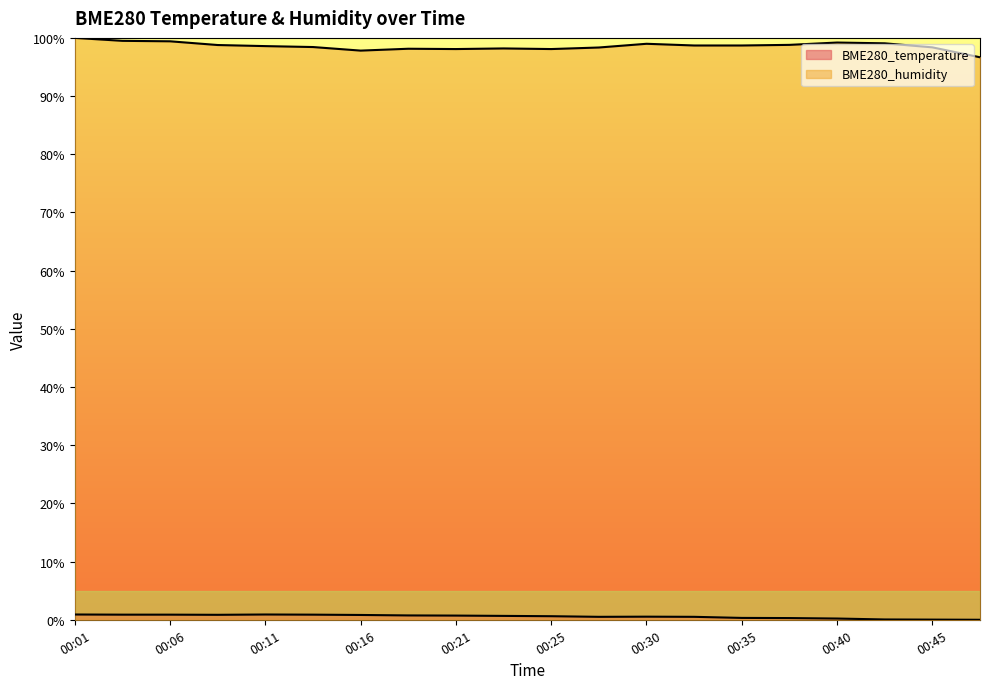

What is the total value across all series at 00:06?

100.3